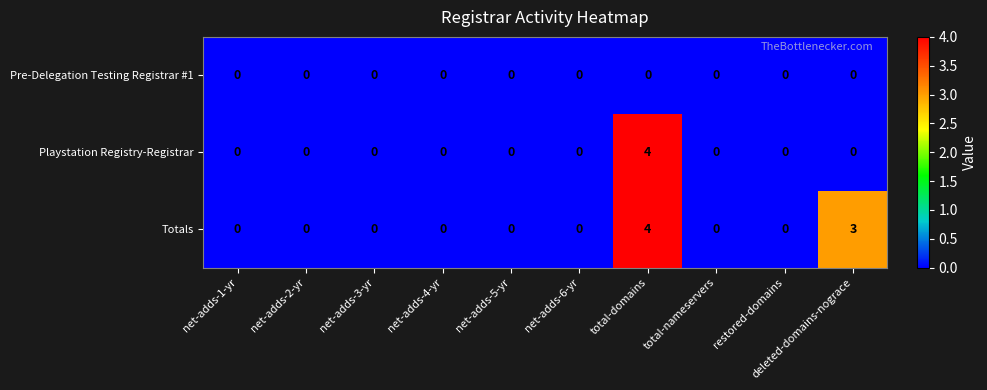

List the series in order of their overall mean, highest first.

Totals, Playstation Registry-Registrar, Pre-Delegation Testing Registrar #1